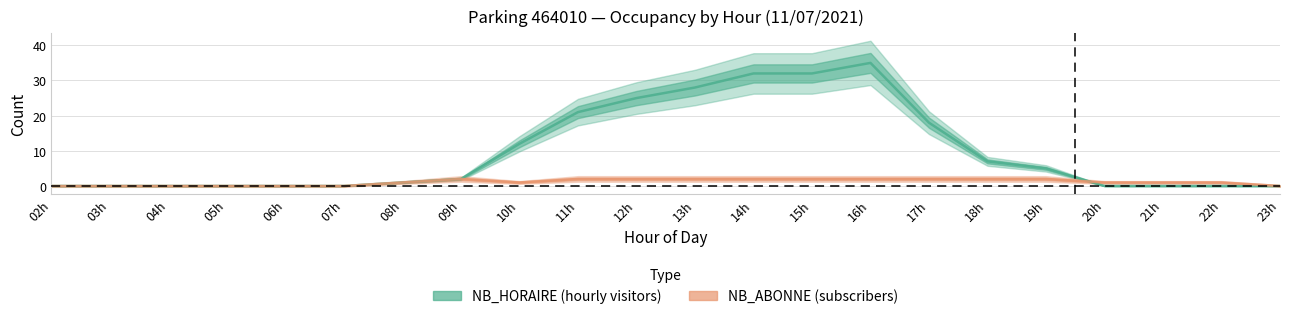

Reading left to right, what are all the values shown in this chart?

NB_HORAIRE: 02h=0	03h=0	04h=0	05h=0	06h=0	07h=0	08h=1	09h=2	10h=12	11h=21	12h=25	13h=28	14h=32	15h=32	16h=35	17h=18	18h=7	19h=5	20h=0	21h=0	22h=0	23h=0
NB_ABONNE: 02h=0	03h=0	04h=0	05h=0	06h=0	07h=0	08h=1	09h=2	10h=1	11h=2	12h=2	13h=2	14h=2	15h=2	16h=2	17h=2	18h=2	19h=2	20h=1	21h=1	22h=1	23h=0